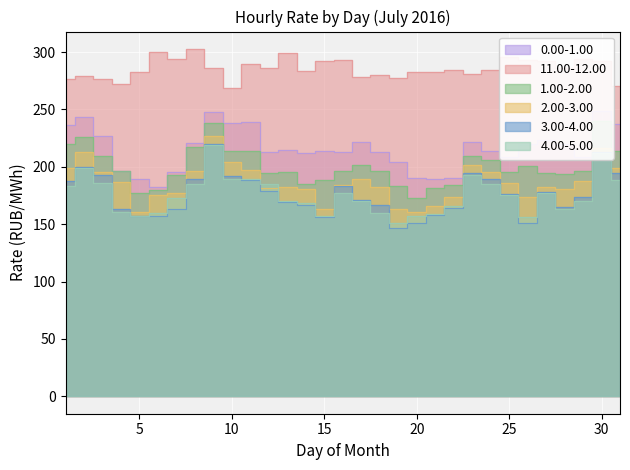

What is the spread (max minus min) of values at 13?

129.4